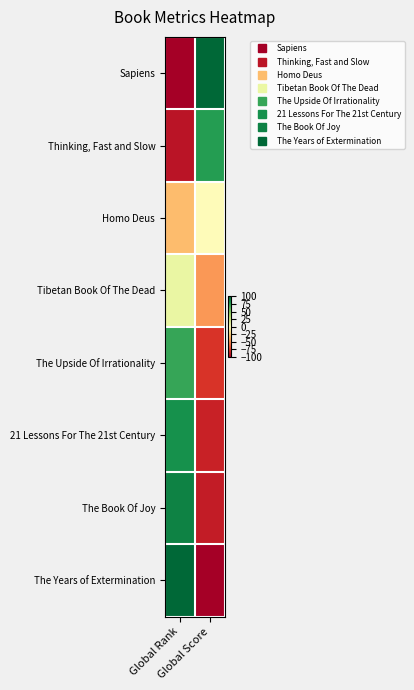

What is the spread (max minus min) of values at Global Score?

200.0